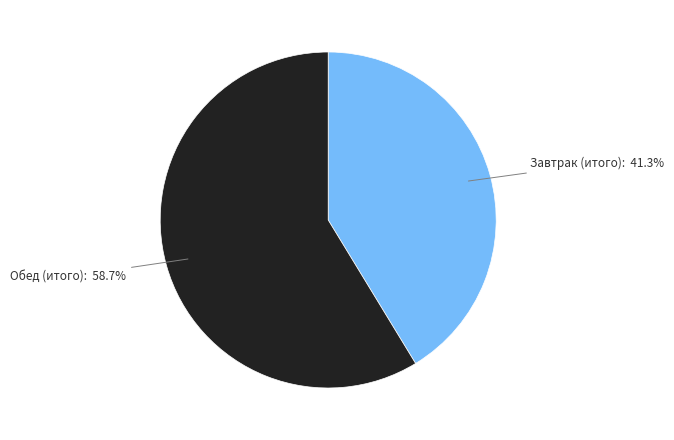

Which slice is the largest?

Обед (итого)